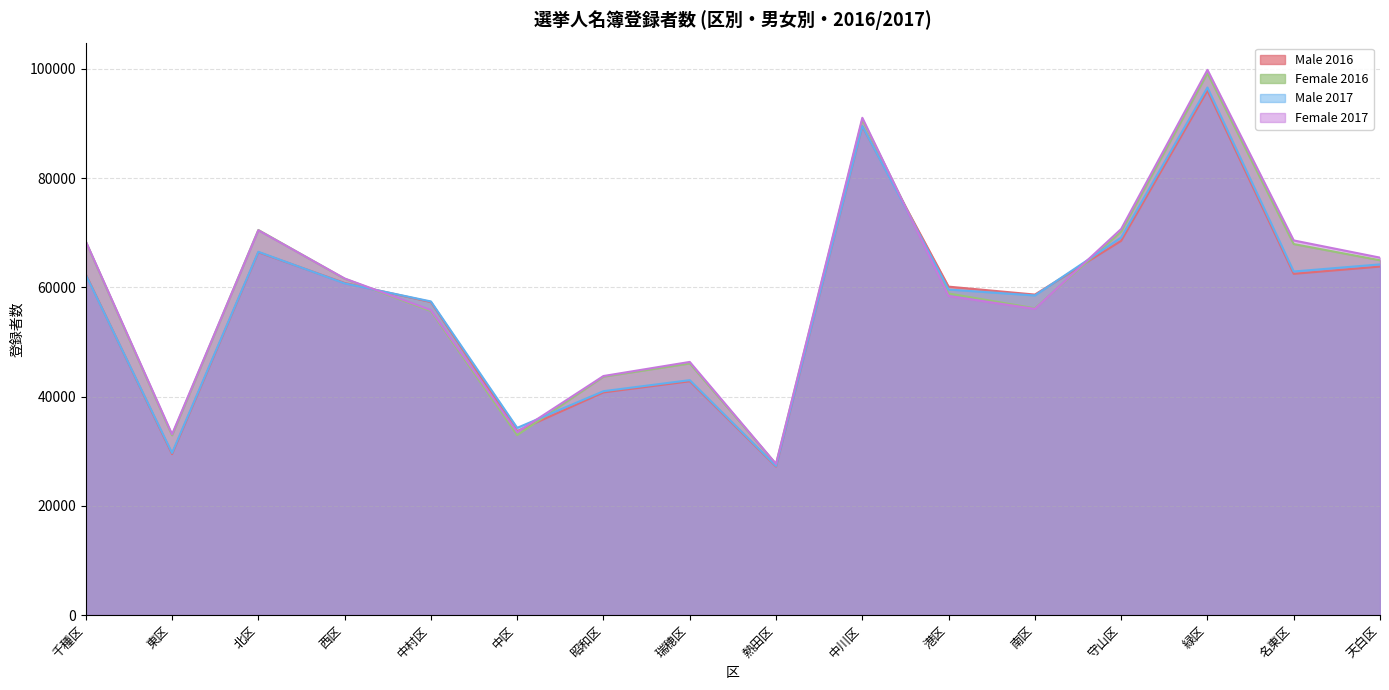

The value of Male 2016 at 昭和区 is 70091. True or false?

False